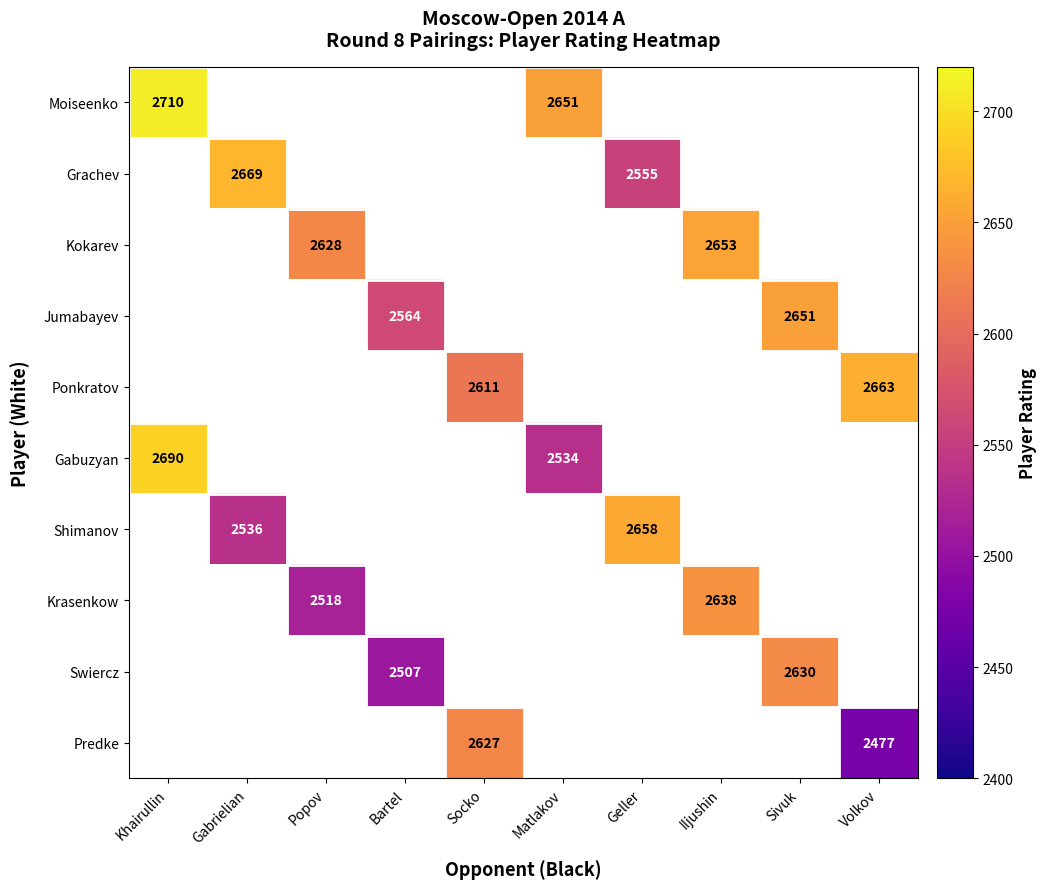

The value of Predke at Volkov is 2477. True or false?

True